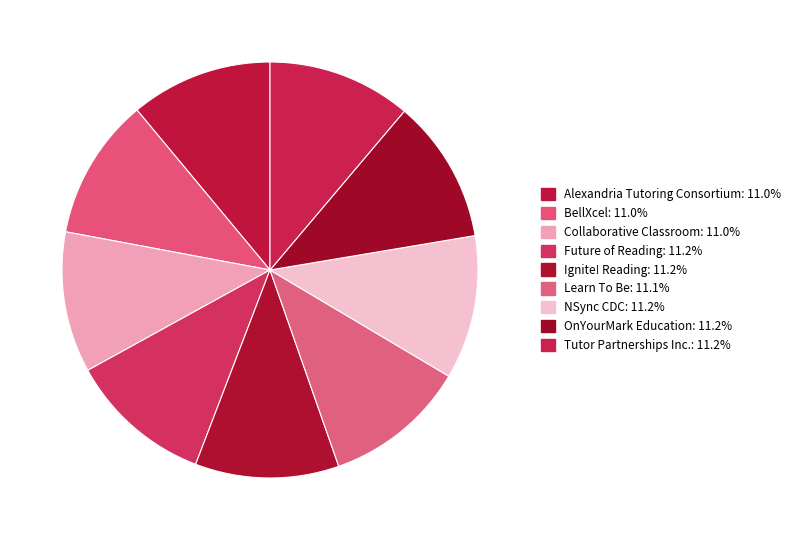

Which slice is the largest?

Ignite! Reading